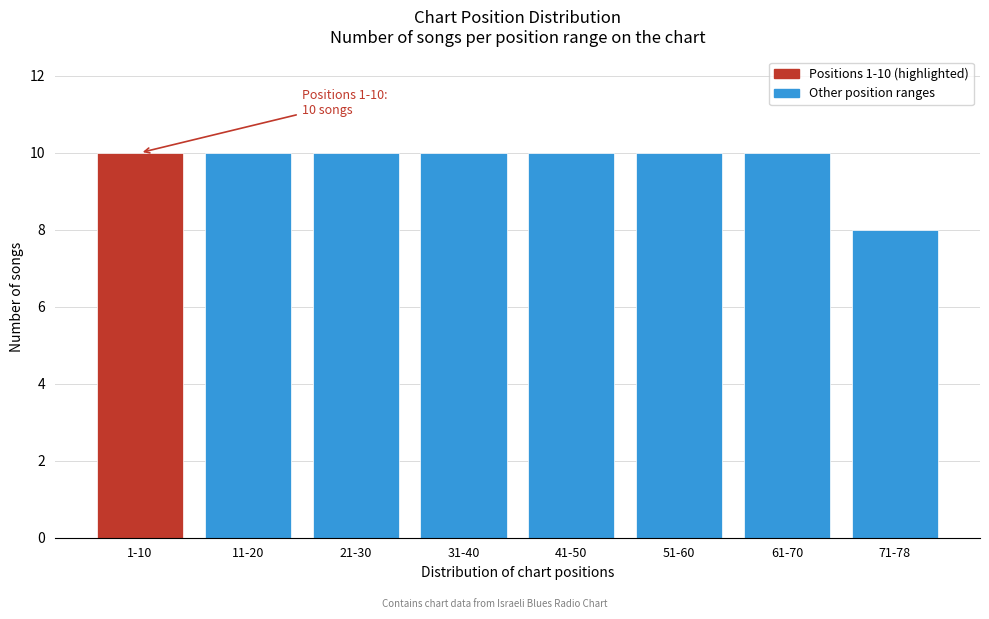

Reading left to right, extract all data points from this chart.

1-10=10	11-20=10	21-30=10	31-40=10	41-50=10	51-60=10	61-70=10	71-78=8